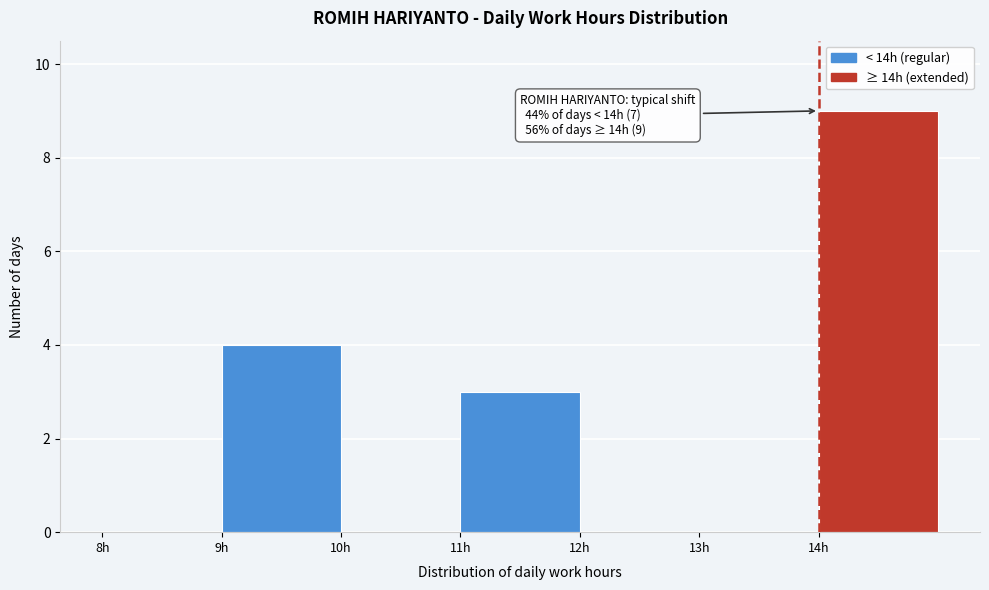

Which range on the x-axis has the tallest bar?

14 to 15